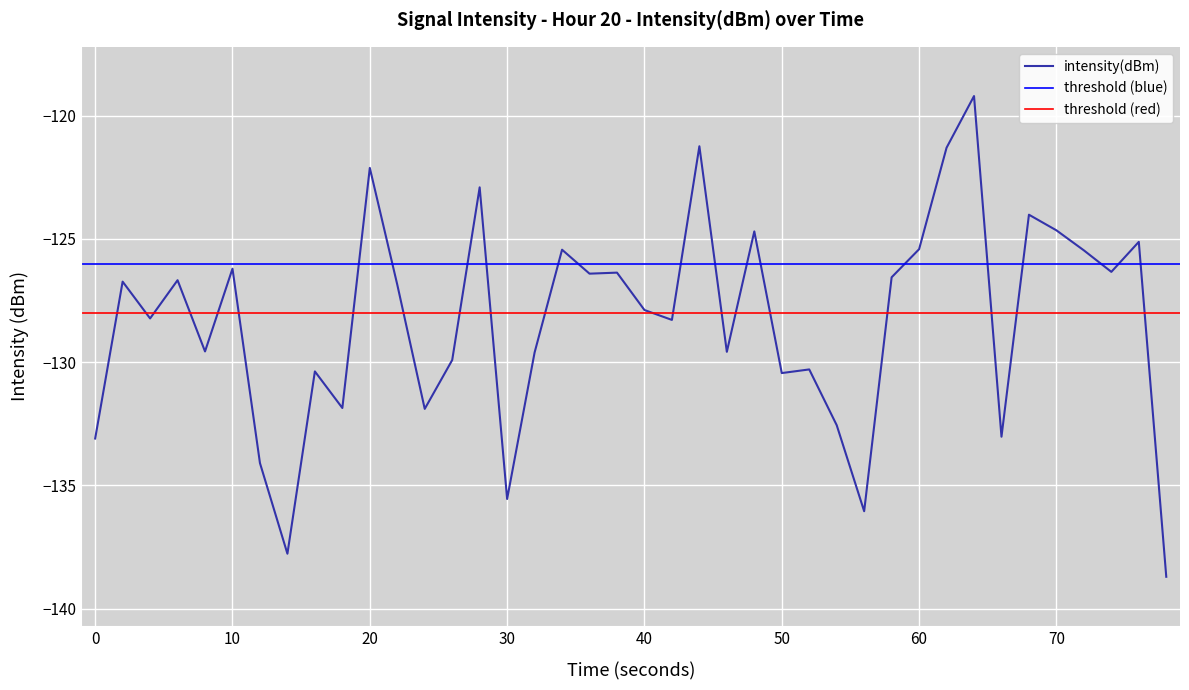

Is it true that intensity(dBm) equals -126.2 at 10?

True